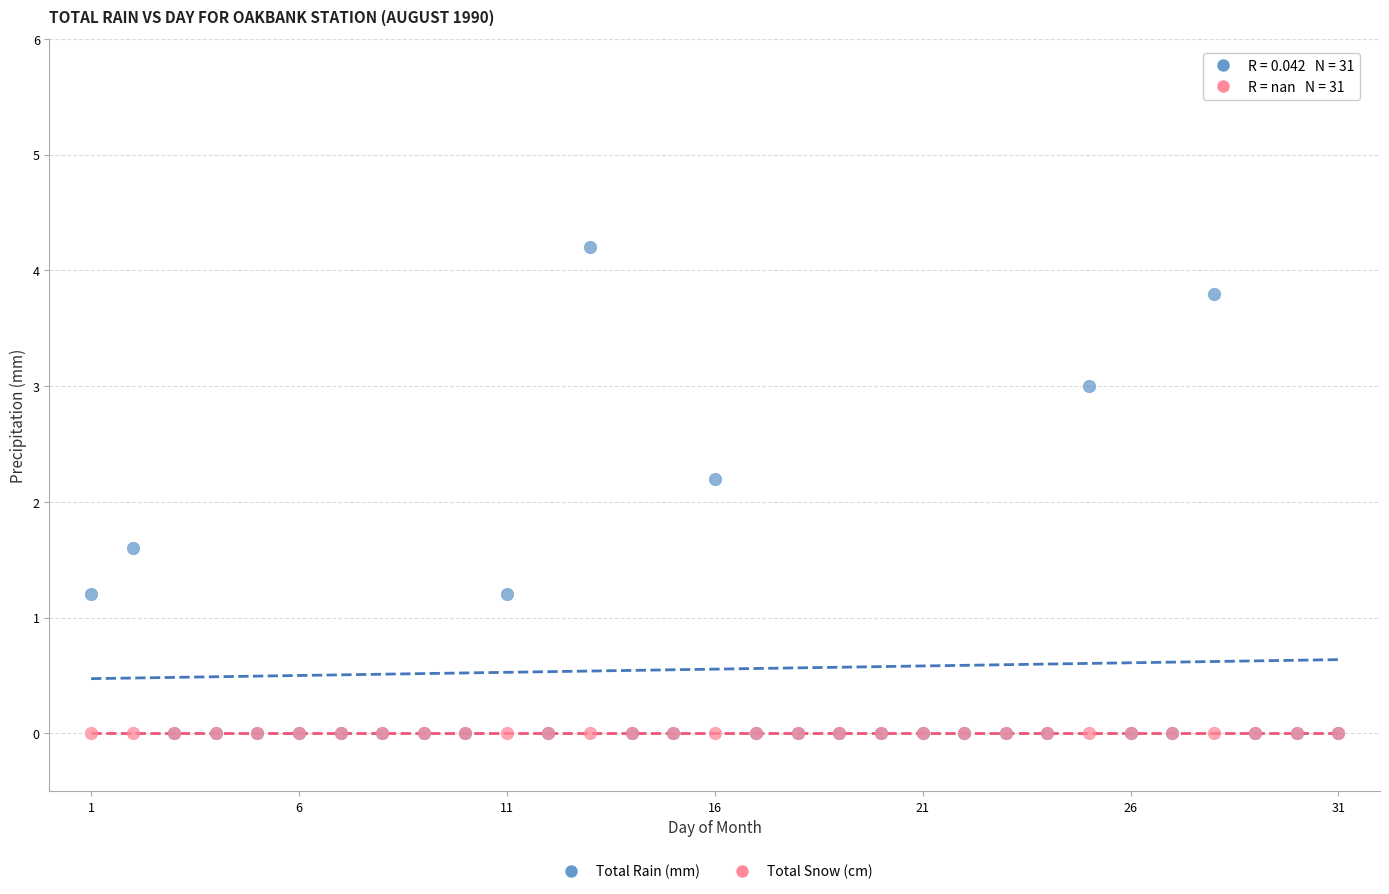

In the Total Rain (mm) series, what Y value is closest to 2?

2.2